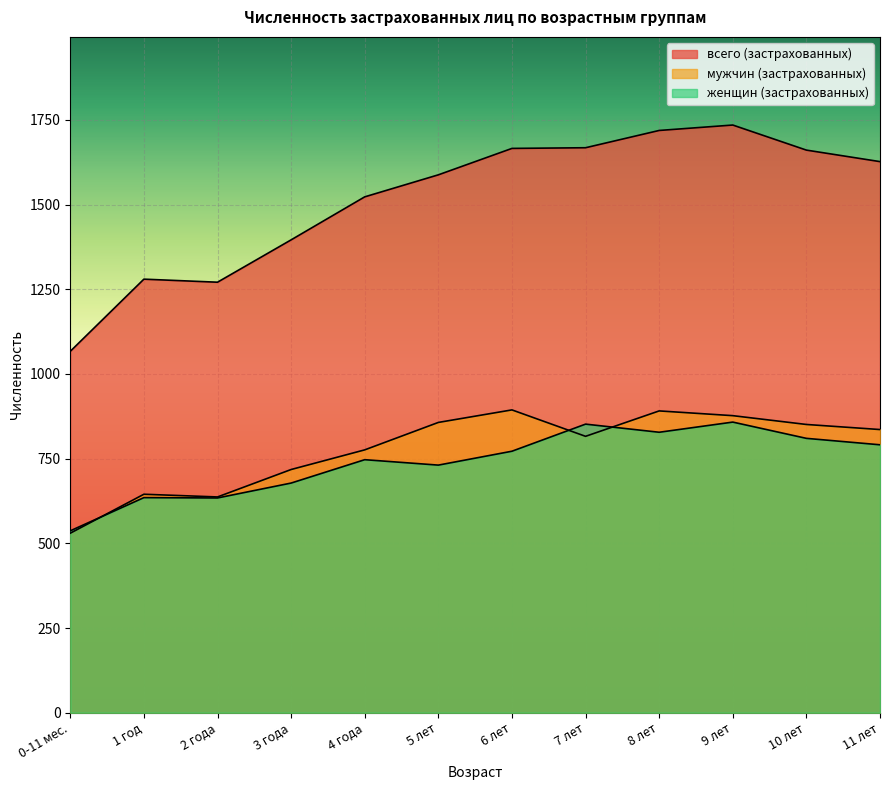

Where do мужчин (застрахованных) and женщин (застрахованных) first cross each other?

0-11 мес. and 1 год